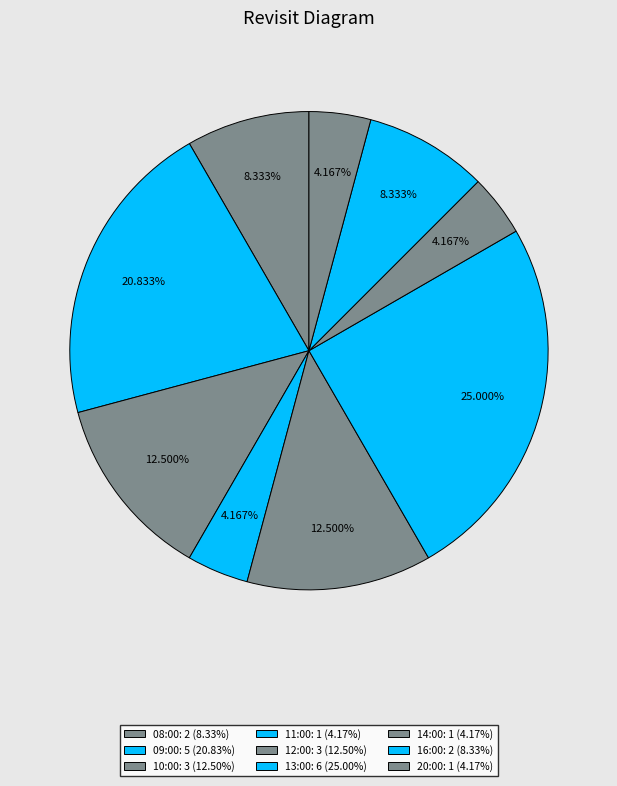

How many segments does this pie chart have?

9